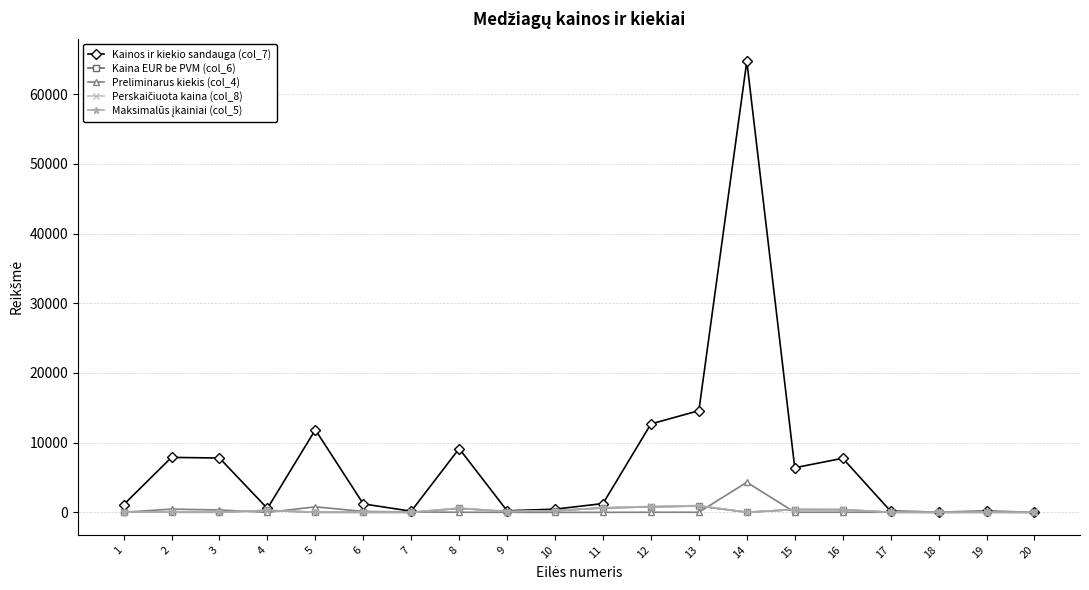

Is this an area chart (filled region under the line)?

No